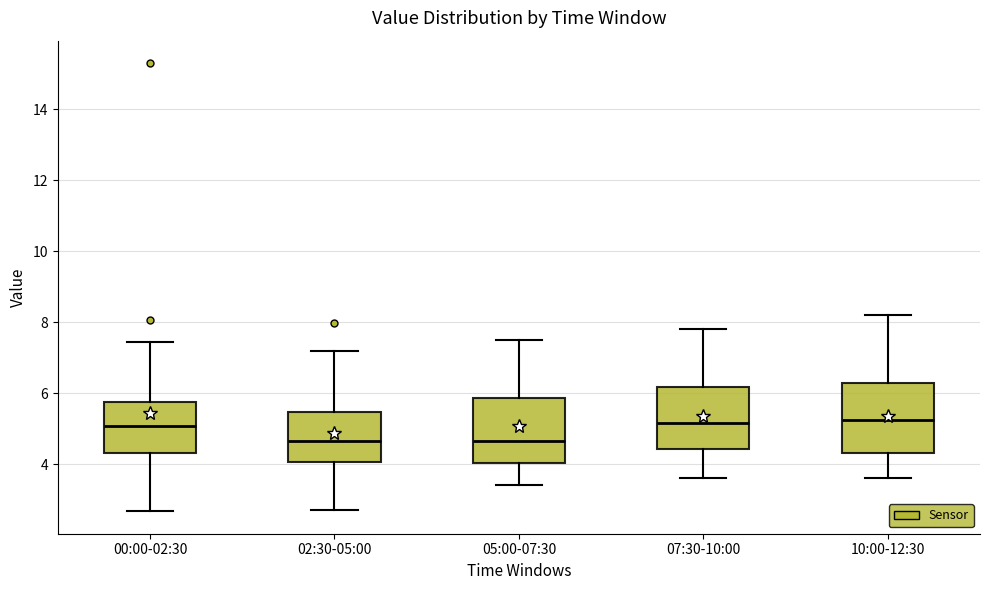

Where does the lower whisker of the box for 02:30-05:00 end on the y-axis? The values are not printed on the chart, so give them approximately, as read against the axis.

2.8